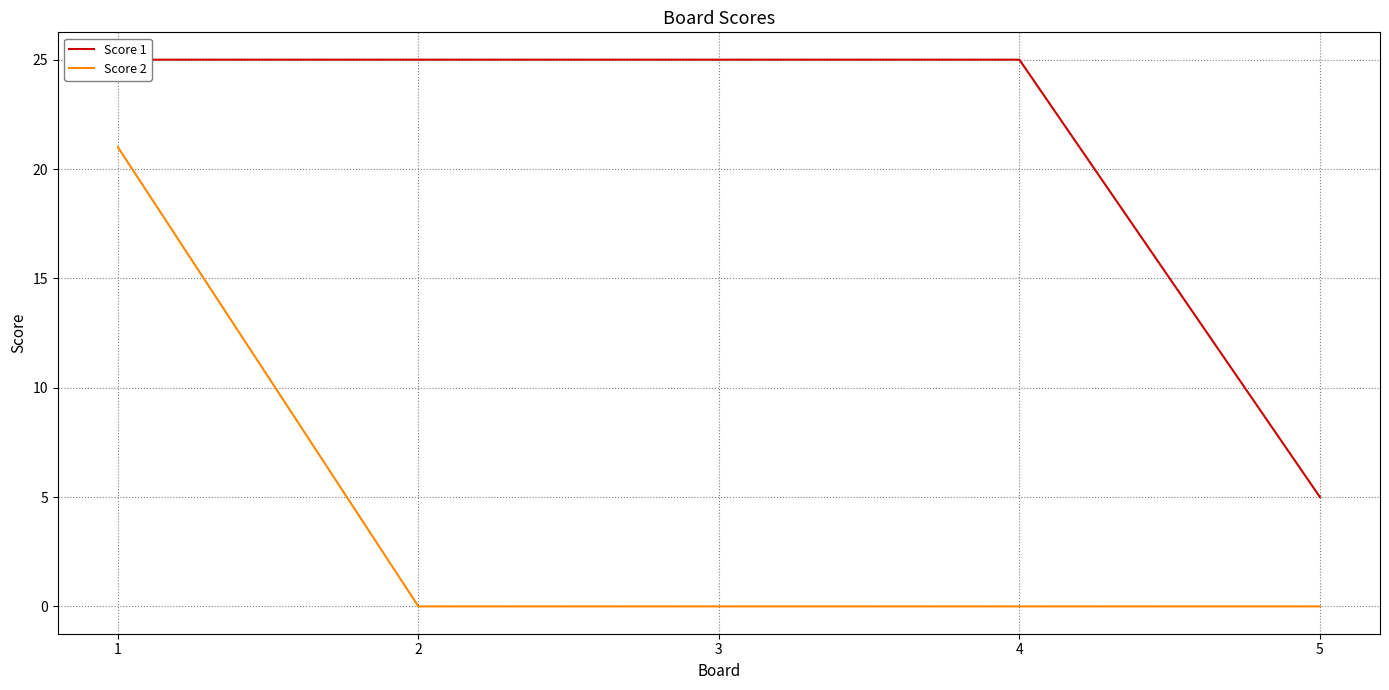

What is the value of the Score 2 point at the 1st from the left?

21